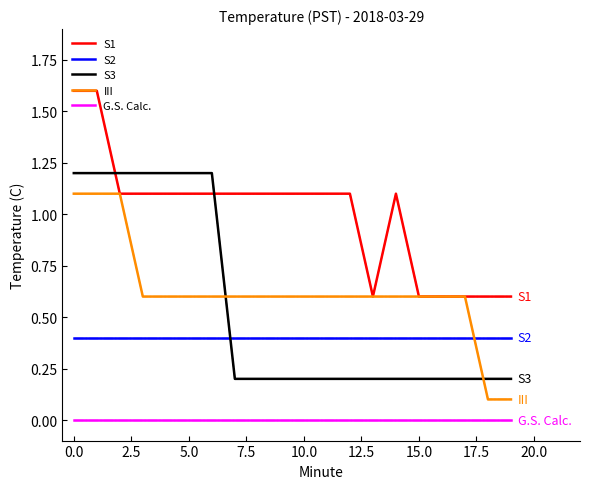

What is the maximum value shown in the chart?

1.6